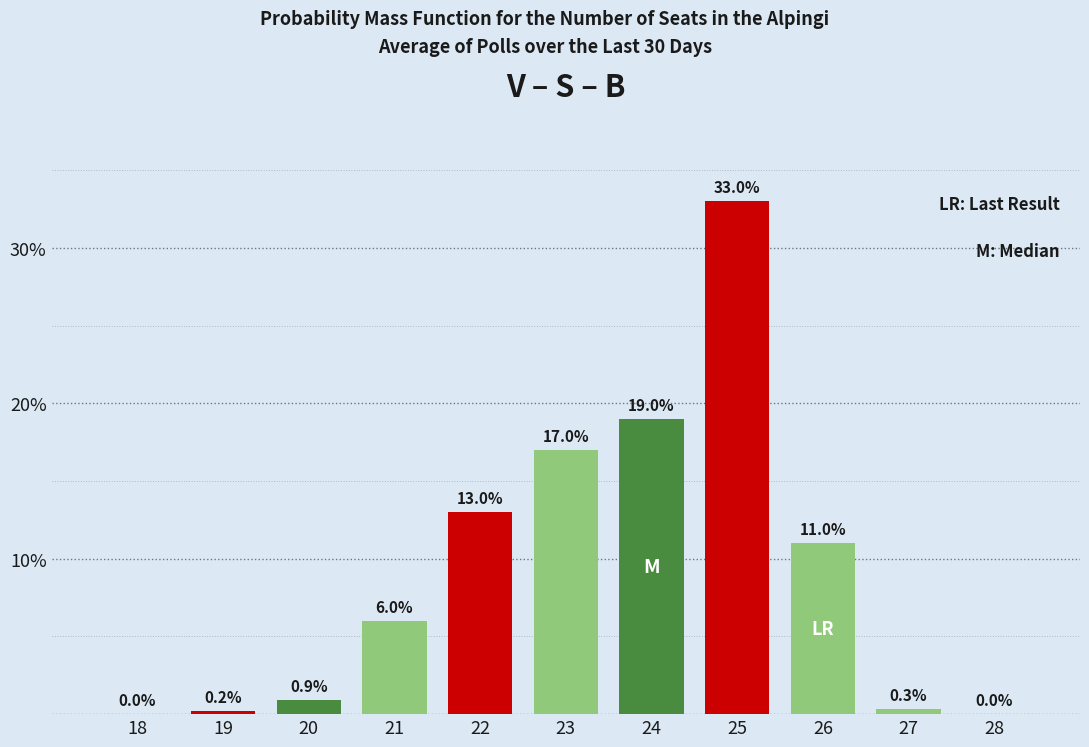

Reading left to right, extract all data points from this chart.

18=0.0	19=0.2	20=0.9	21=6.0	22=13.0	23=17.0	24=19.0	25=33.0	26=11.0	27=0.3	28=0.0